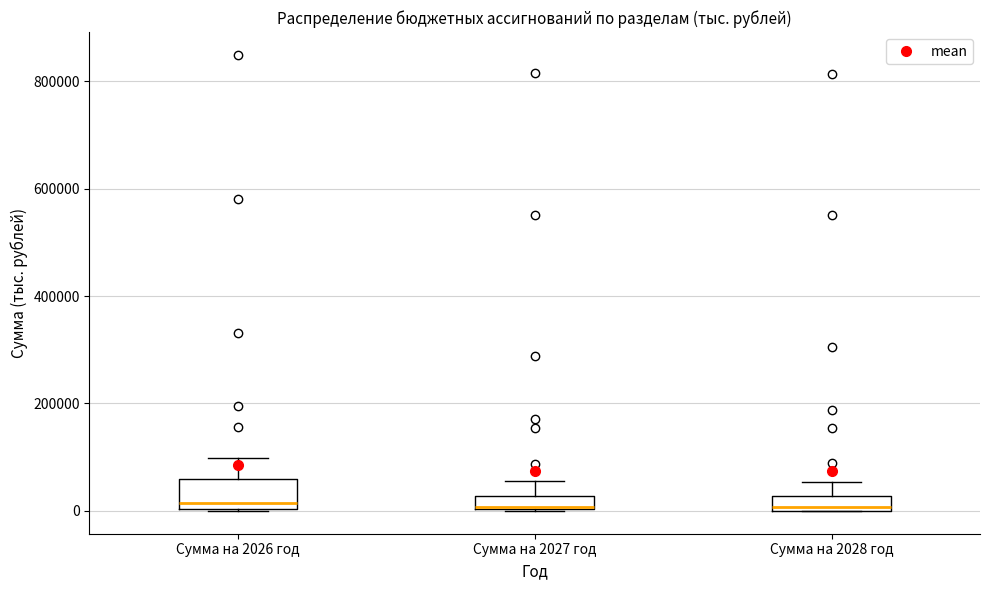

Where is the upper edge of the box for Сумма на 2028 год on the y-axis? The values are not printed on the chart, so give them approximately, as read against the axis.

20000